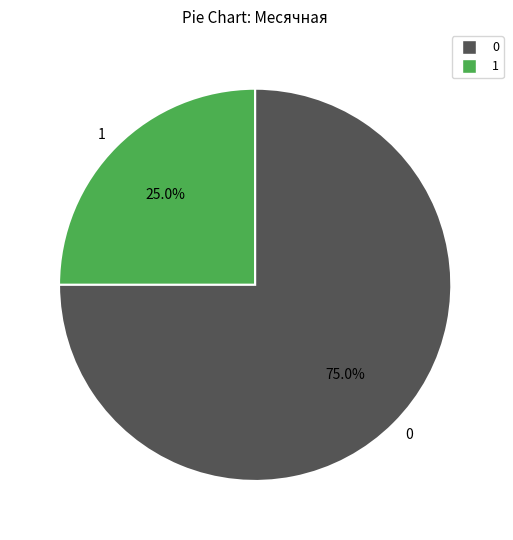

Rank the categories by value from highest to lowest.

0, 1